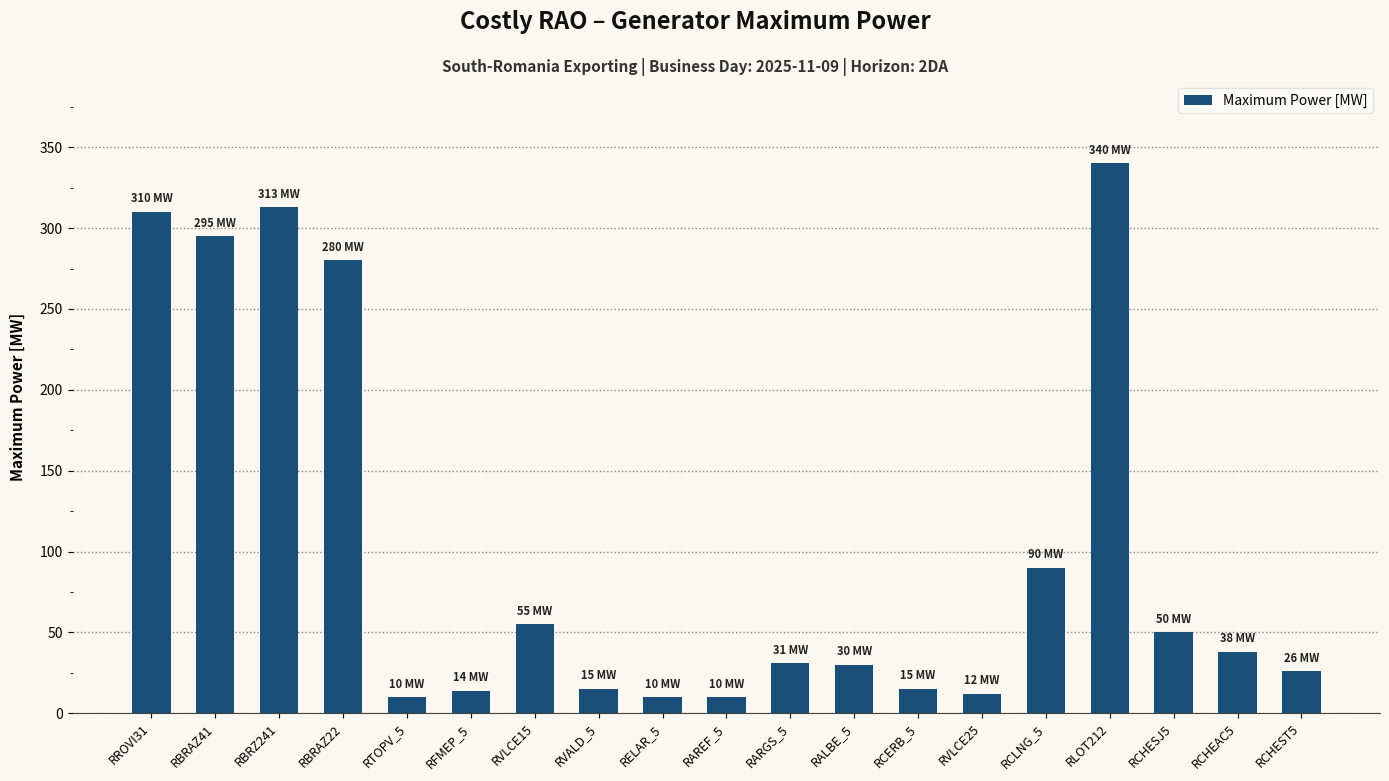

What is the value of the 15th bar from the left?

90